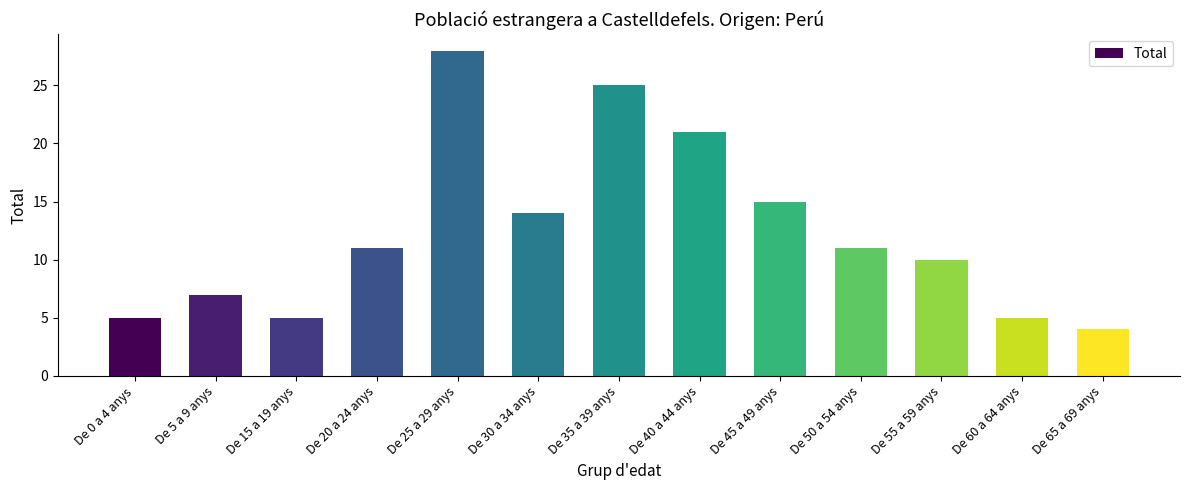

What is the value of the 9th bar from the left?

15